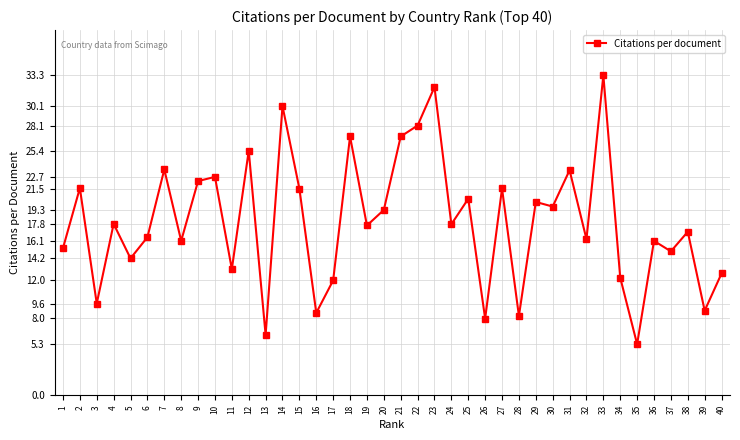

What is the sum of the values at 9 and 1?

37.6